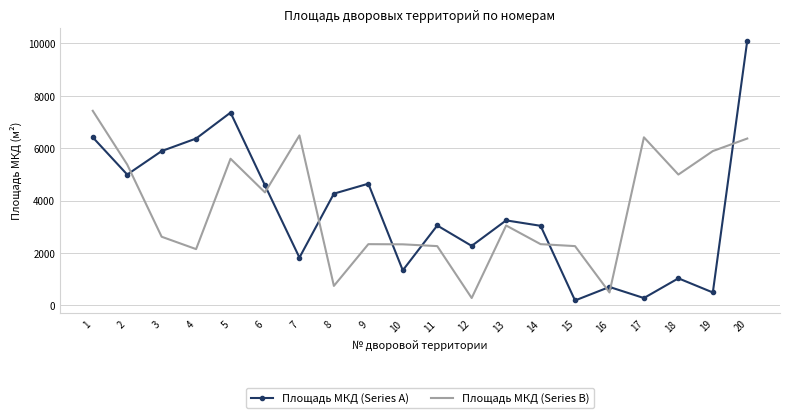

Is it true that Площадь МКД (Series B) equals 7465.3 at 5?

False